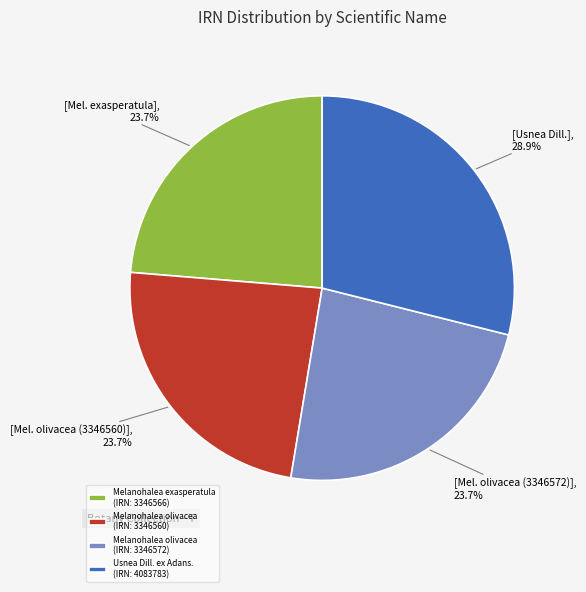

Is Melanohalea olivacea (IRN: 3346560) the majority of the pie?

No